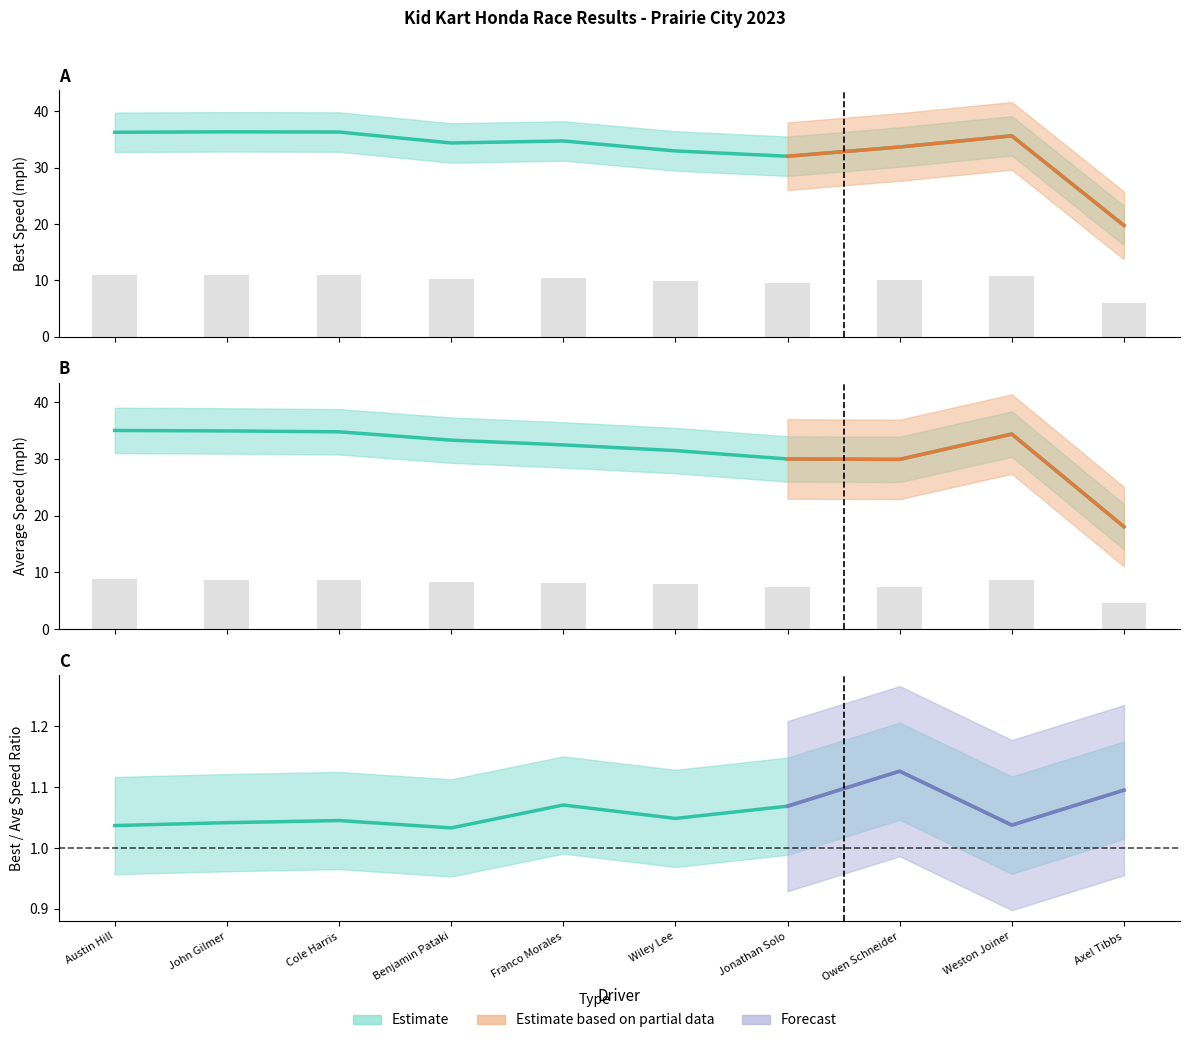

What position from the right is Owen Schneider?

3